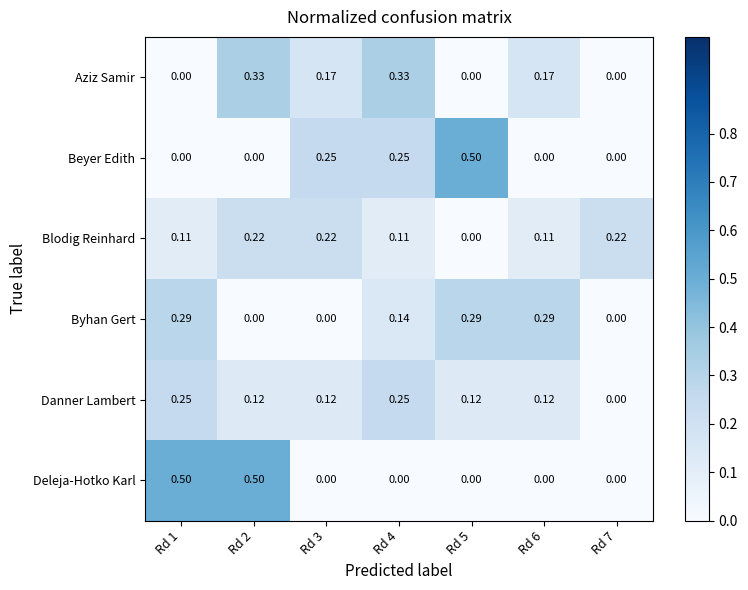

Between Rd 3 and Rd 4, which series saw the biggest shift?

Aziz Samir